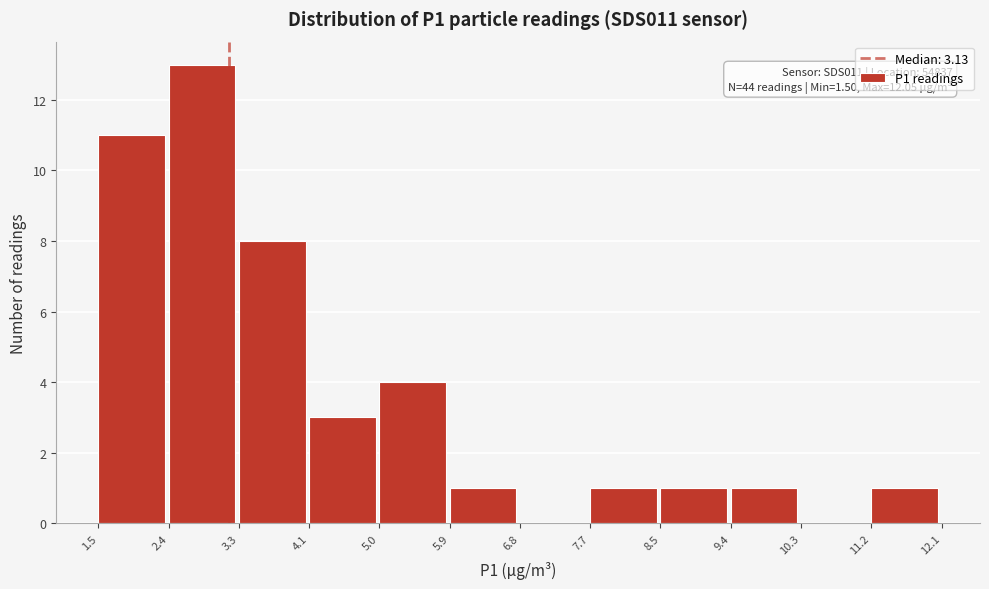

Which range on the x-axis has the tallest bar?

2.4 to 3.3